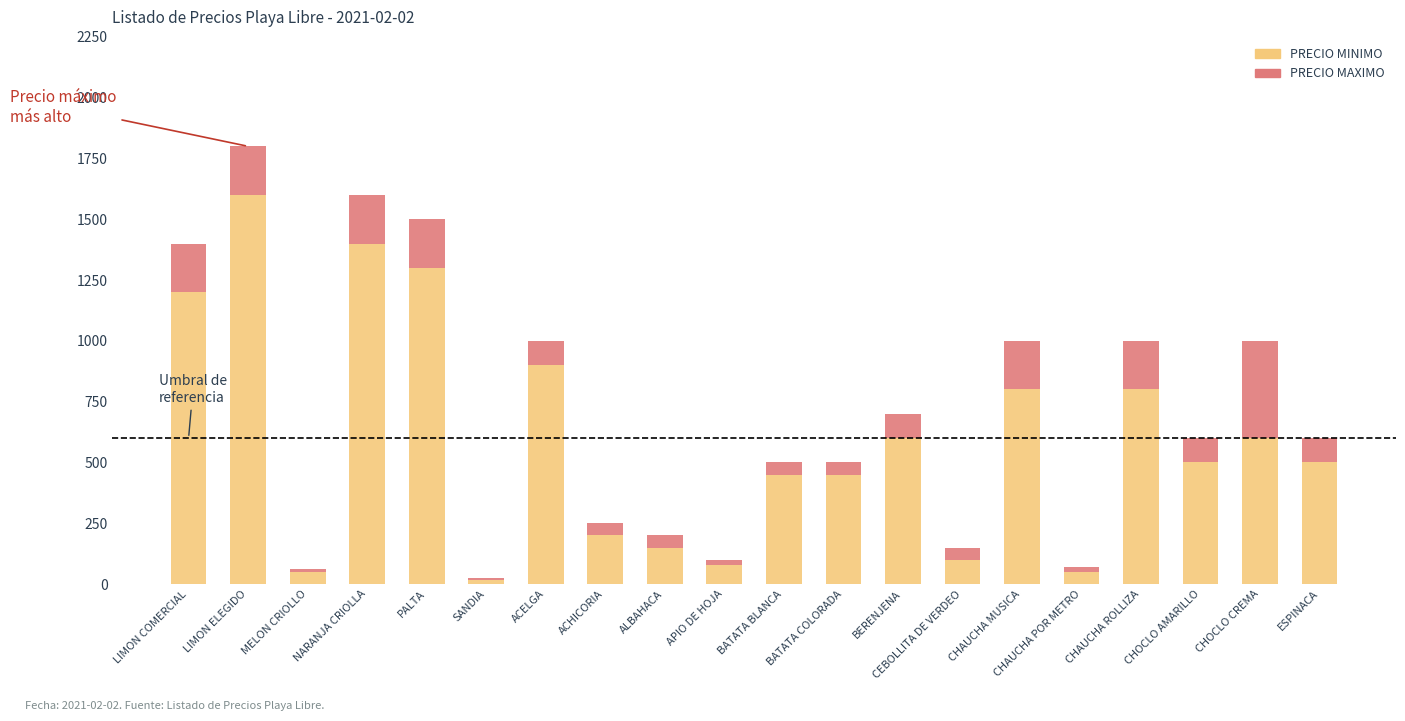

What is the sum of the PRECIO MINIMO values at CHOCLO CREMA and ESPINACA?

1100